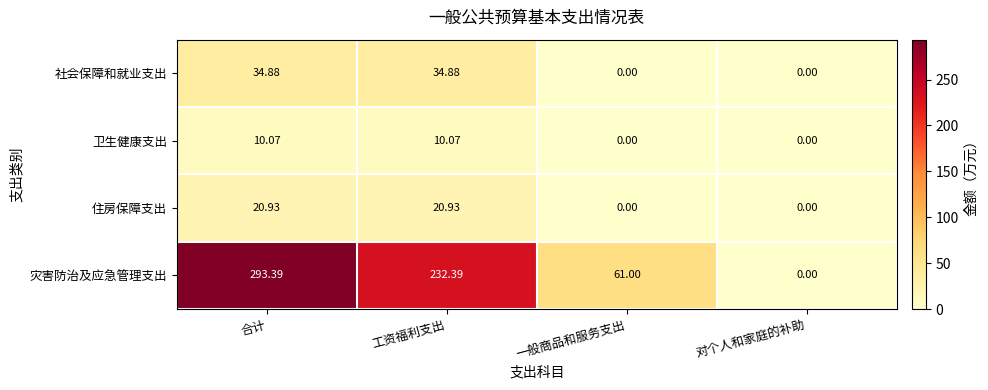

Which series has the largest range (max minus min)?

灾害防治及应急管理支出